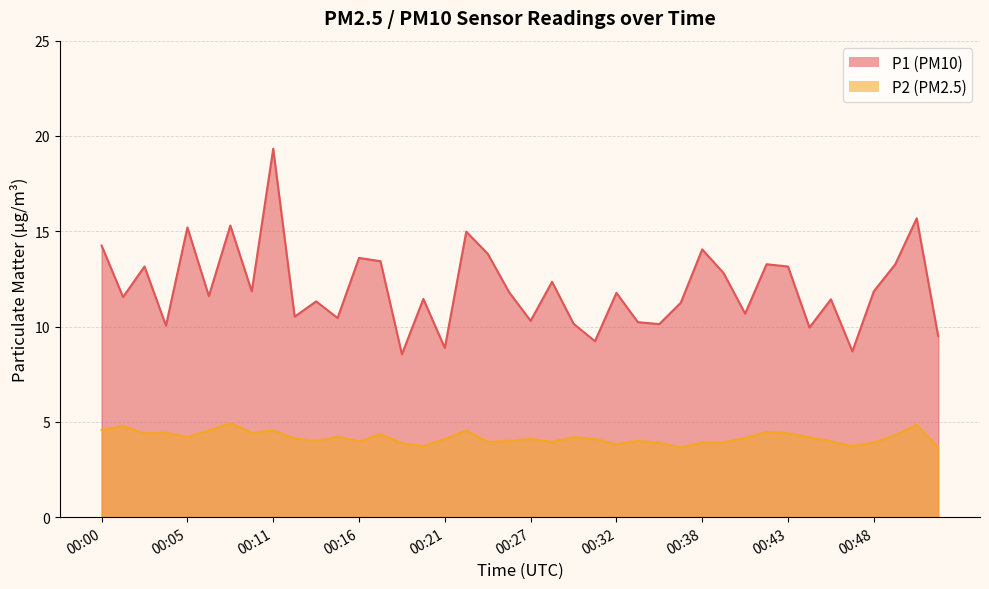

Reading left to right, transcribe all the data shown in this chart.

P1: 14.2	11.6	13.2	10.1	15.2	11.6	15.3	11.8	19.3	10.5	11.3	10.4	13.6	13.4	8.6	11.4	8.9	15.0	13.8	11.8	10.3	12.3	10.2	9.2	11.8	10.2	10.1	11.2	14.1	12.8	10.7	13.3	13.2	9.9	11.4	8.7	11.8	13.3	15.7	9.5
P2: 4.6	4.8	4.4	4.4	4.2	4.5	4.9	4.4	4.5	4.1	4.0	4.2	4.0	4.3	3.9	3.7	4.1	4.5	4.0	4.0	4.1	4.0	4.2	4.1	3.8	4.0	3.9	3.6	3.9	3.9	4.2	4.5	4.4	4.2	4.0	3.7	3.9	4.3	4.8	3.6